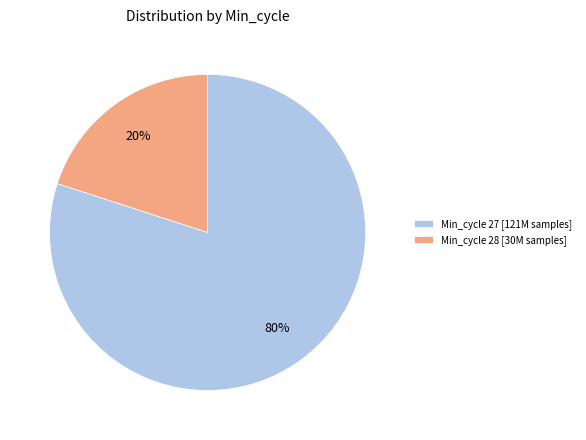

Does Min_cycle 27 [121M samples] represent more than half of the total?

Yes